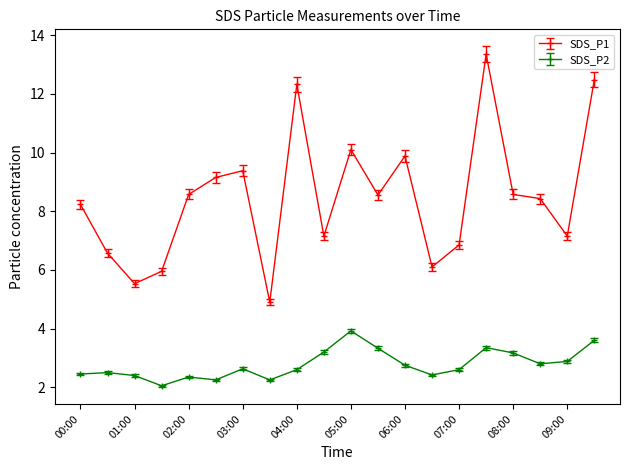

List the series in order of their peak value, lowest first.

SDS_P2, SDS_P1